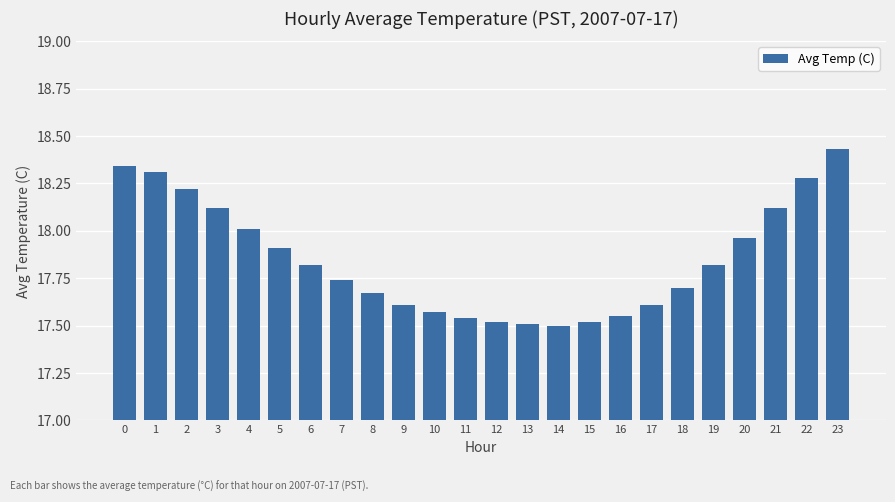

What is the change in value from 1 to 16?

-0.8